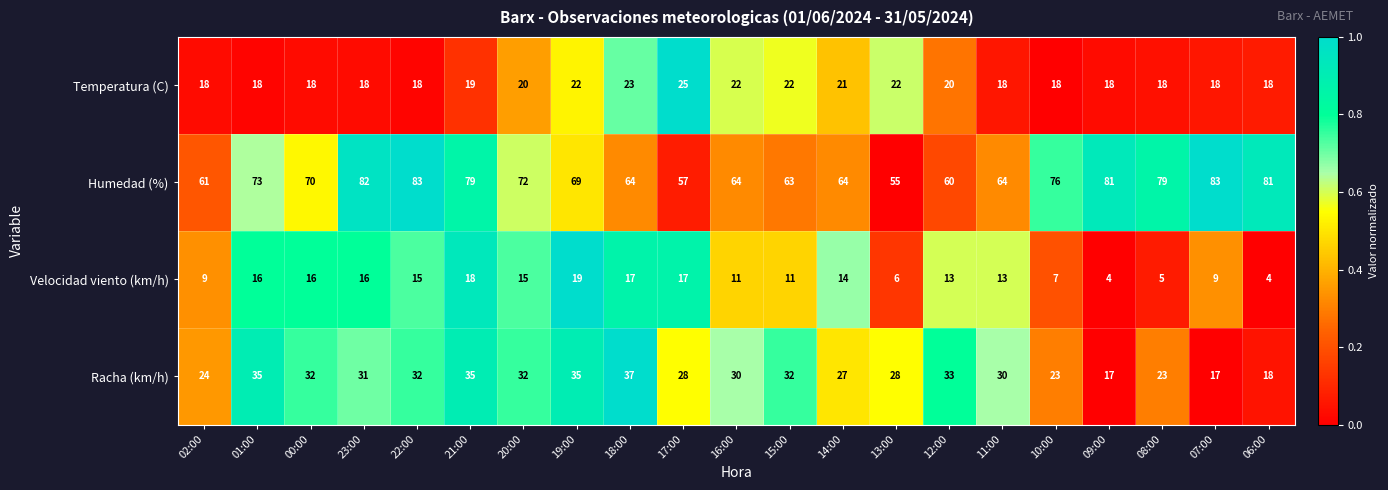

What is the greatest value displayed?

83